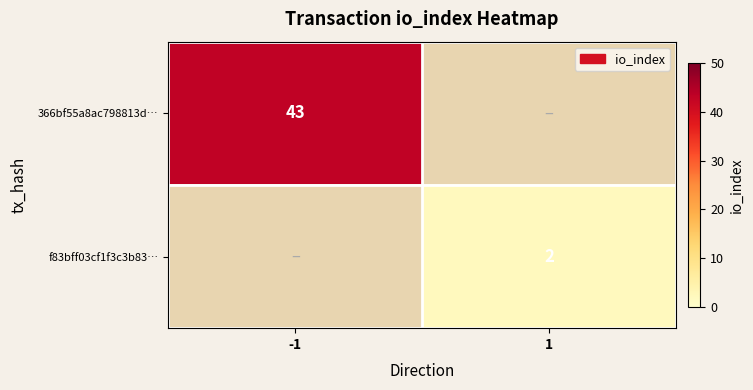

True or false: f83bff03cf1f3c3b83… has a value of 0 at 1.

False